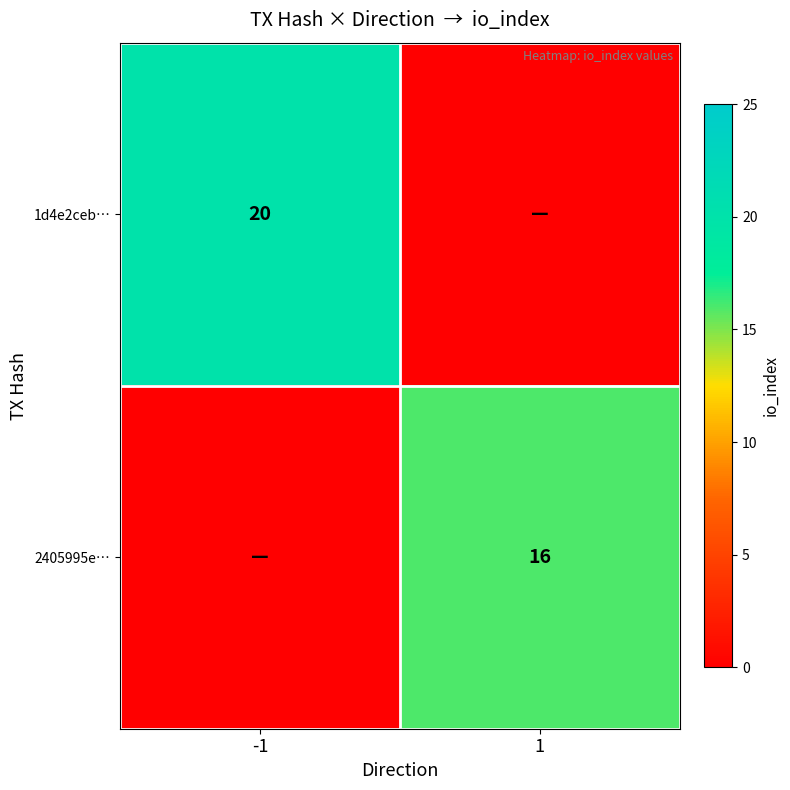

The value of 2405995e… at 1 is 16. True or false?

True